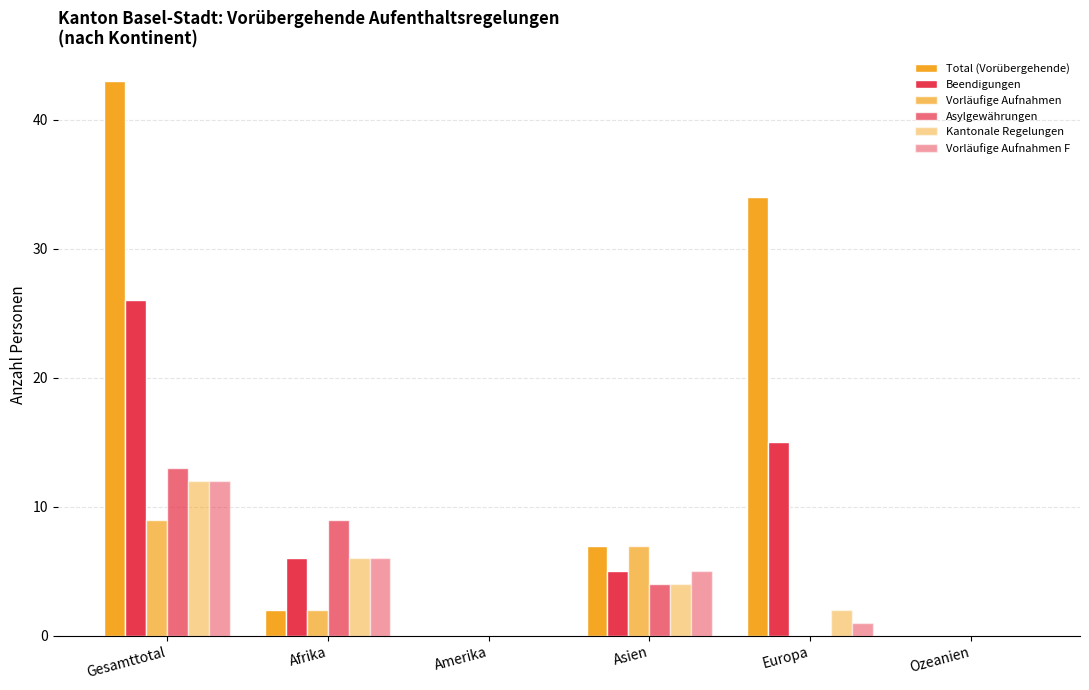

Are the bars horizontal?

No